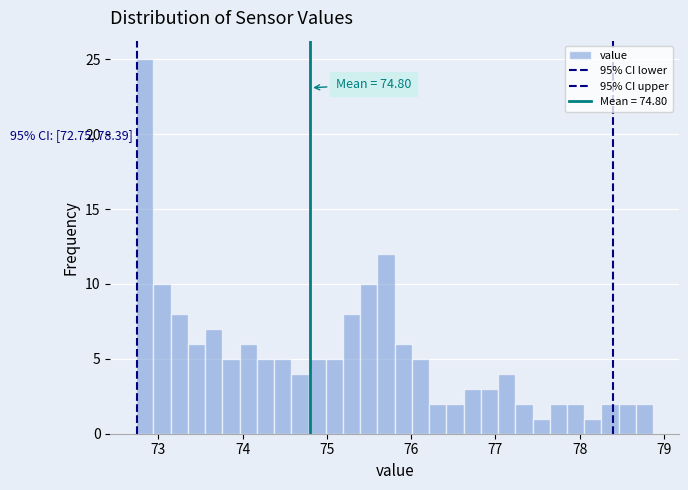

Read against the x-axis, roughly where is the centre of the tallest bar?

72.8